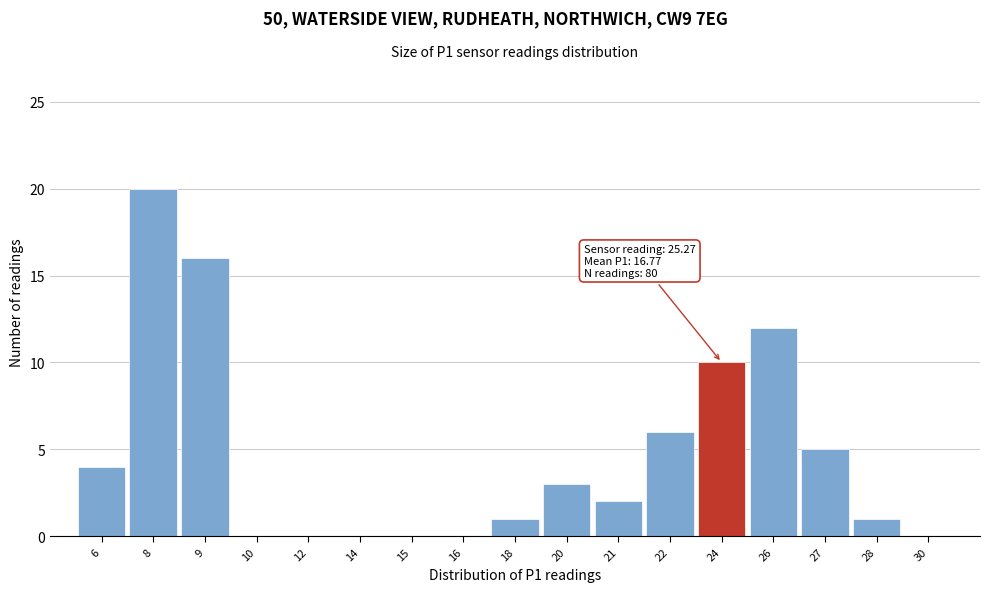

Reading left to right, what are all the values shown in this chart?

6=4	8=20	9=16	10=0	12=0	14=0	15=0	16=0	18=1	20=3	21=2	22=6	24=10	26=12	27=5	28=1	30=0